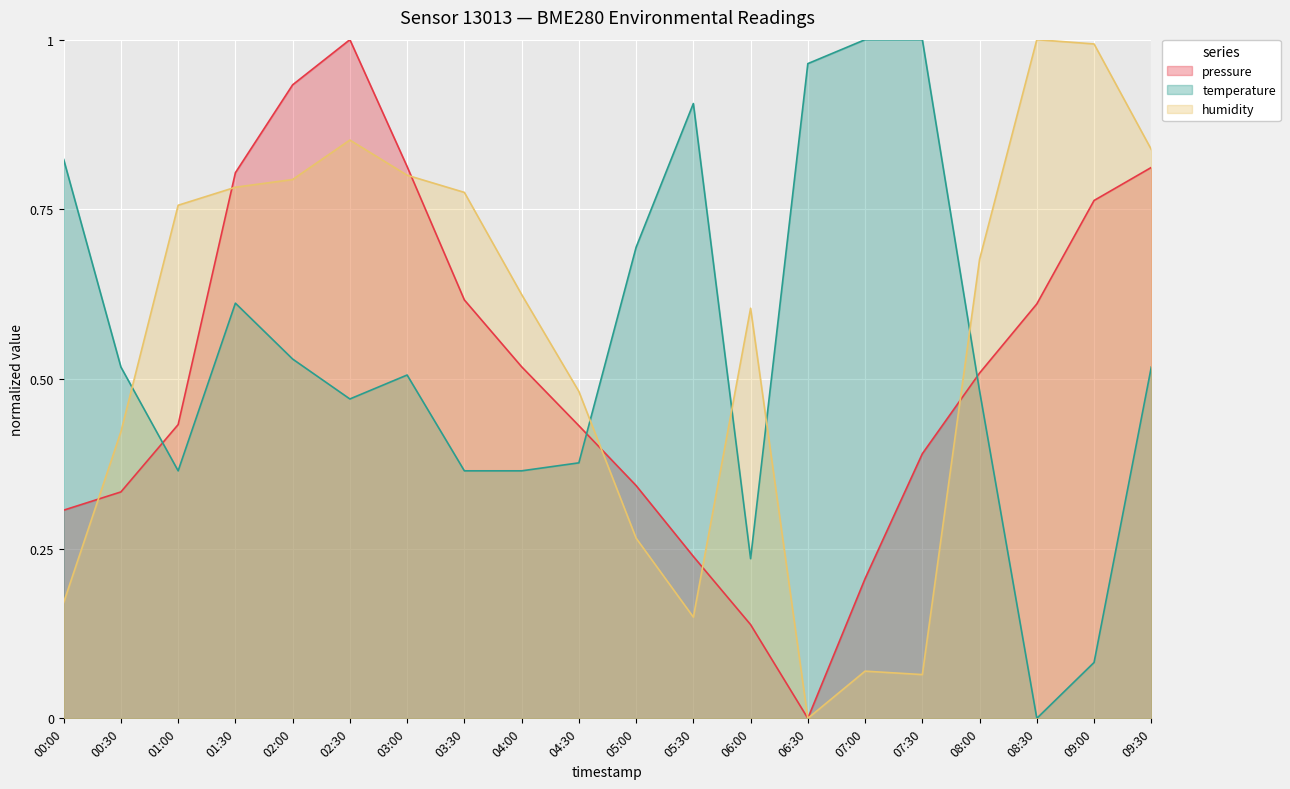

In temperature, how many points are higher than both neighbors (excluding endpoints)?

3